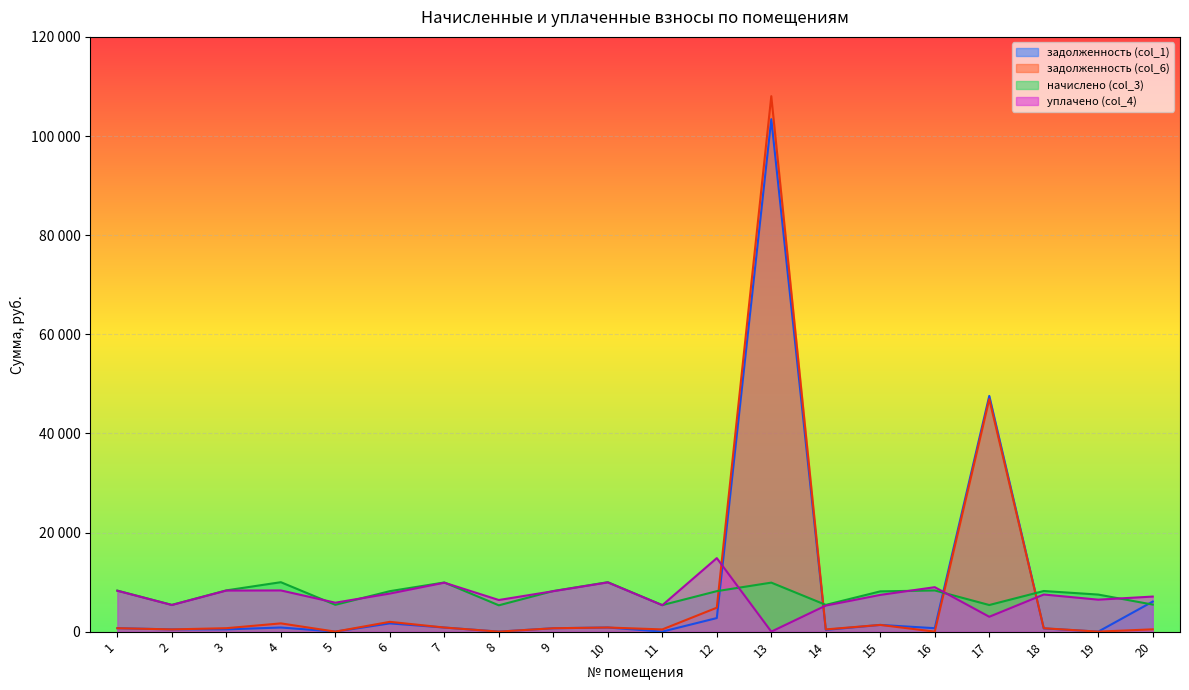

What is the total value across all series at 14?

11459.5